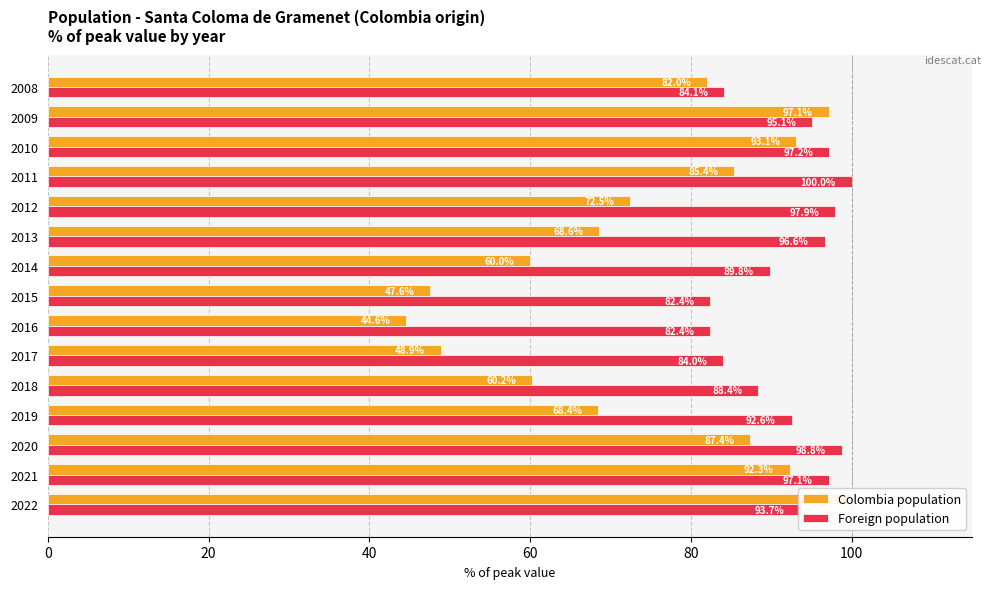

Which series has the widest spread of values?

Colombia population